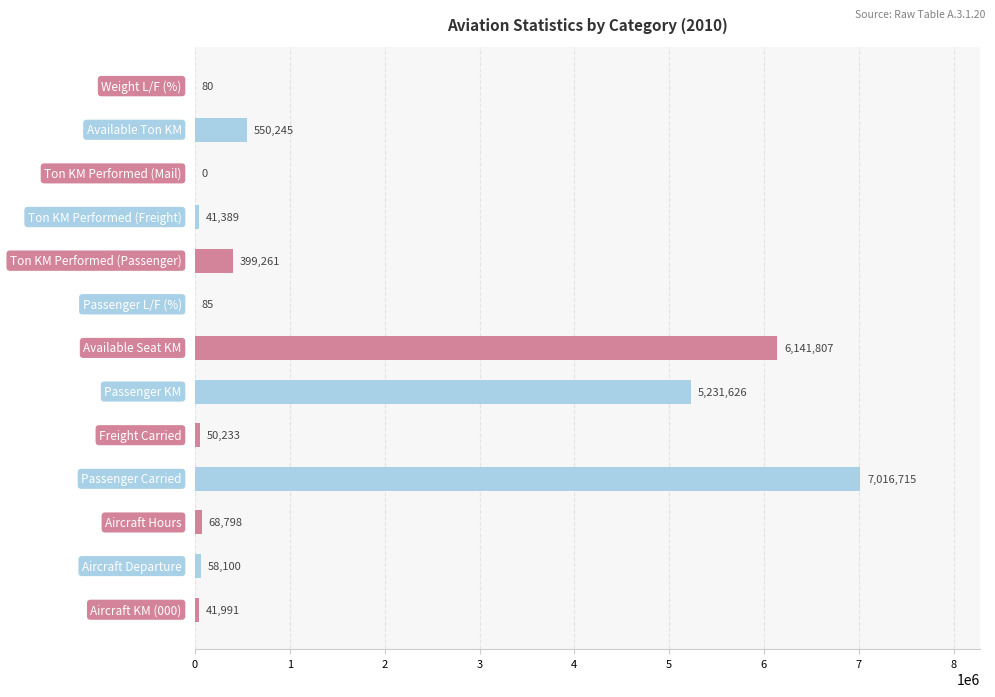

What is the greatest value displayed?

7016715